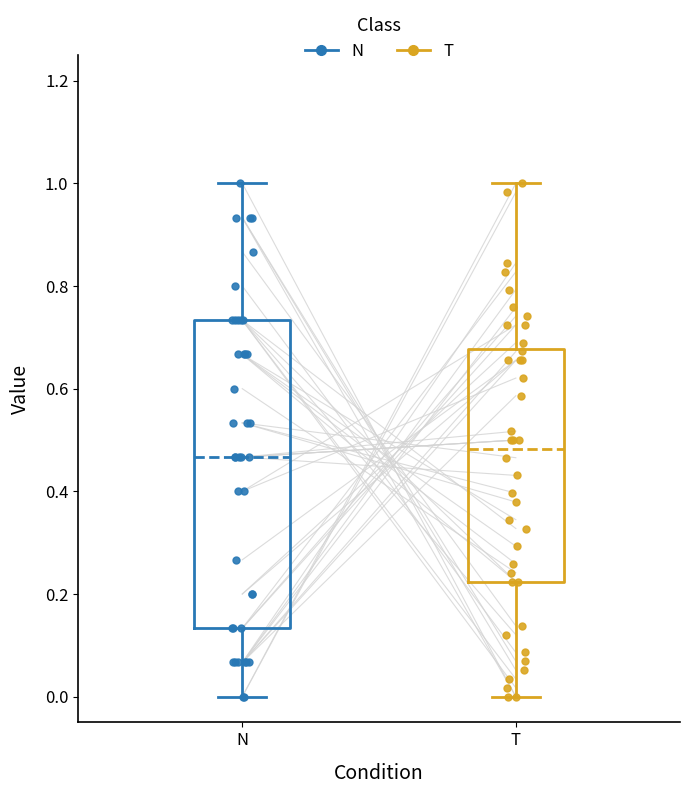

Reading left to right, transcribe this box plot: for each box, give where its median line is, the range the box spans, and where its two whiskers end, as read against the y-axis. The values are not printed on the chart, so give them approximately, as read against the axis.

N: median 0.46, box 0.14 to 0.74, whiskers 0.00 to 1.00
T: median 0.48, box 0.22 to 0.68, whiskers 0.00 to 1.00